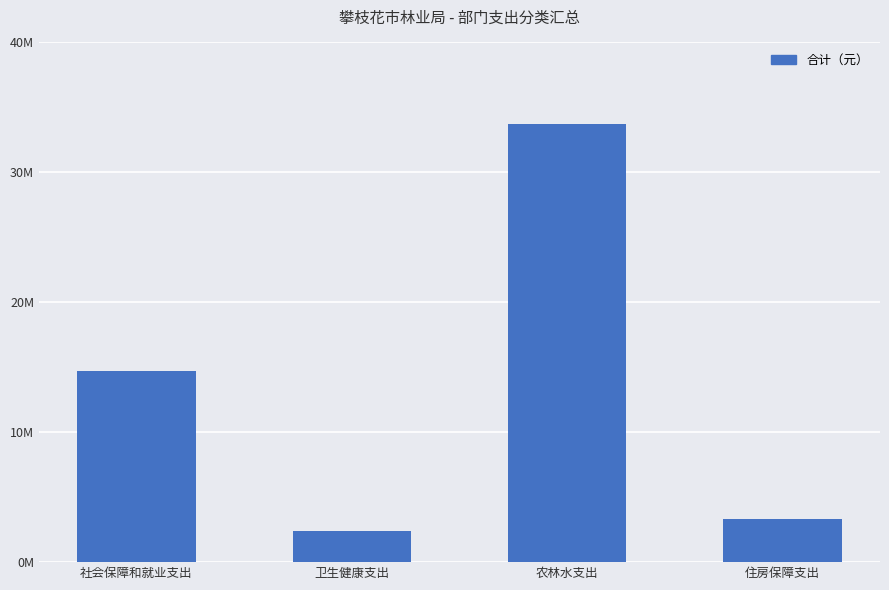

What is the label of the 2nd bar from the right?

农林水支出